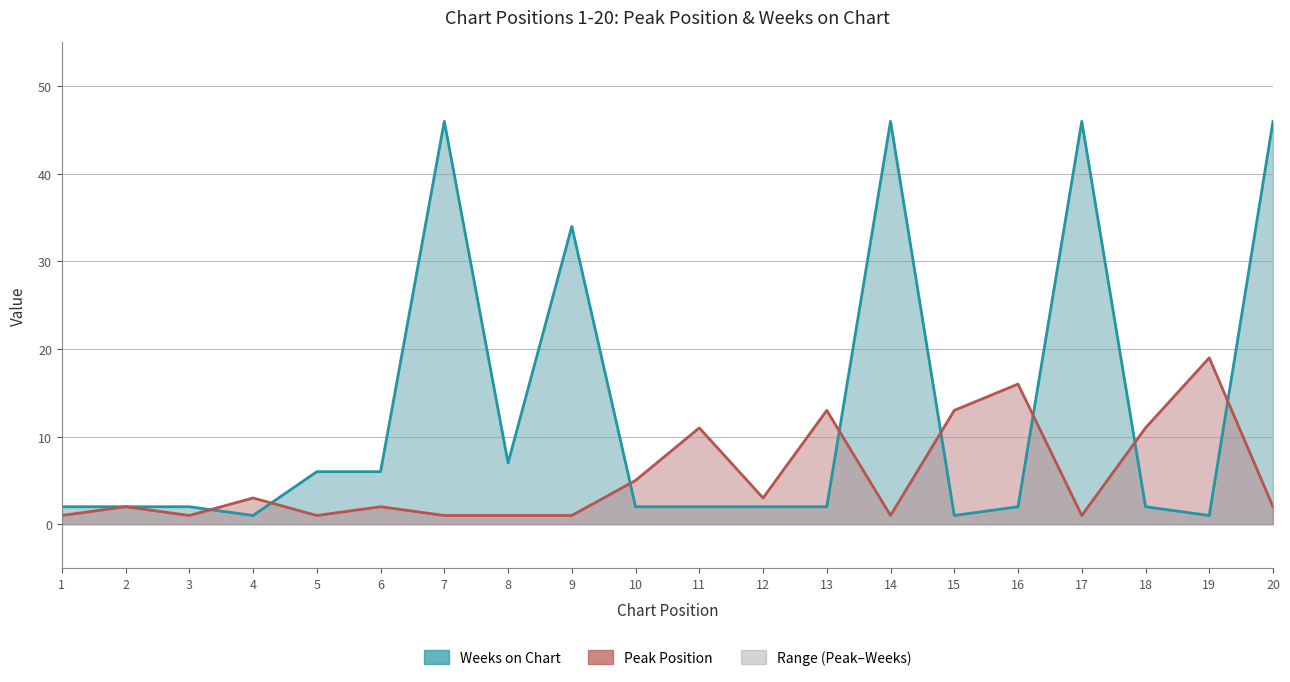

What is the difference between the second highest and second lowest values in the Peak Position series?

15